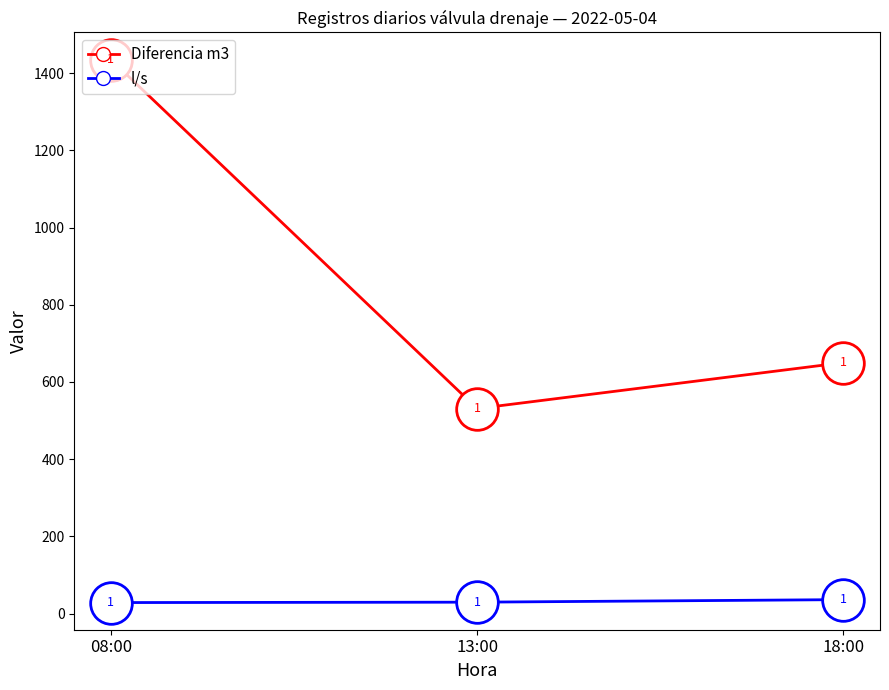

At which category is the sum across all series the highest?

08:00